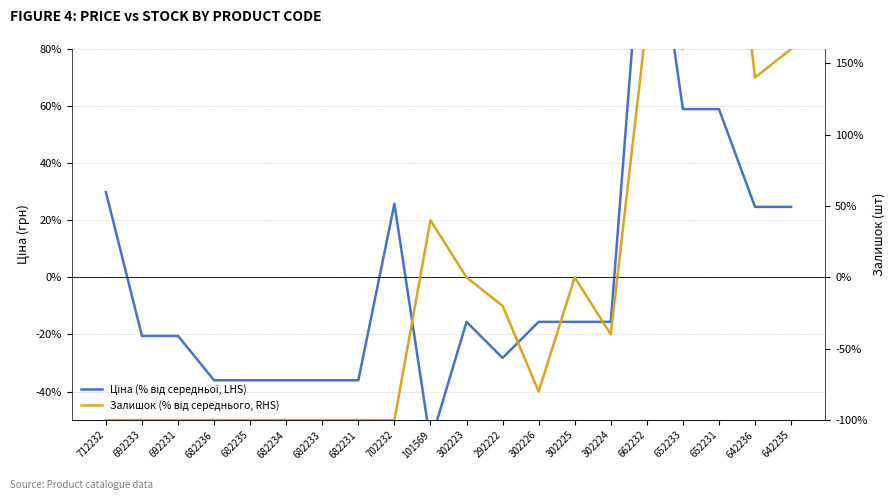

Read the Залишок (% від середнього, RHS) value at 712232.

-100.0